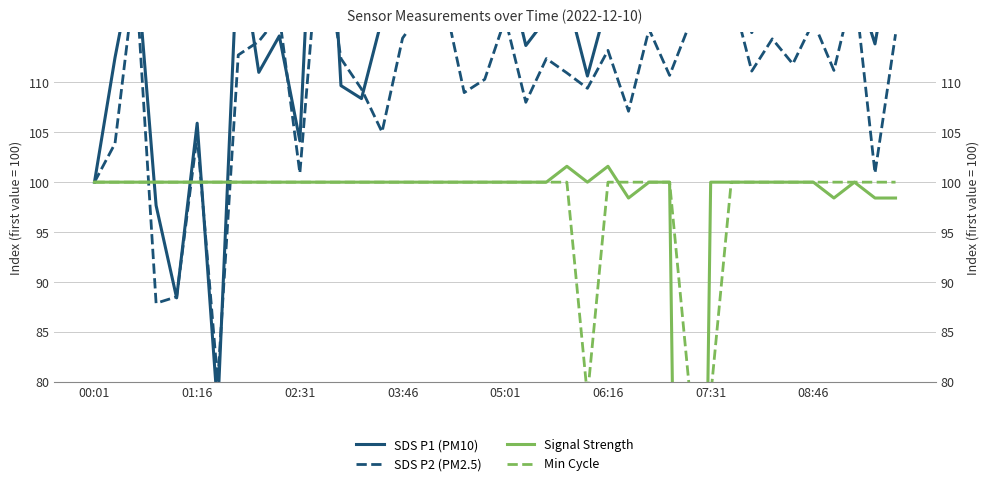

How many interior local peaks does the SDS P1 (PM10) series have?

12